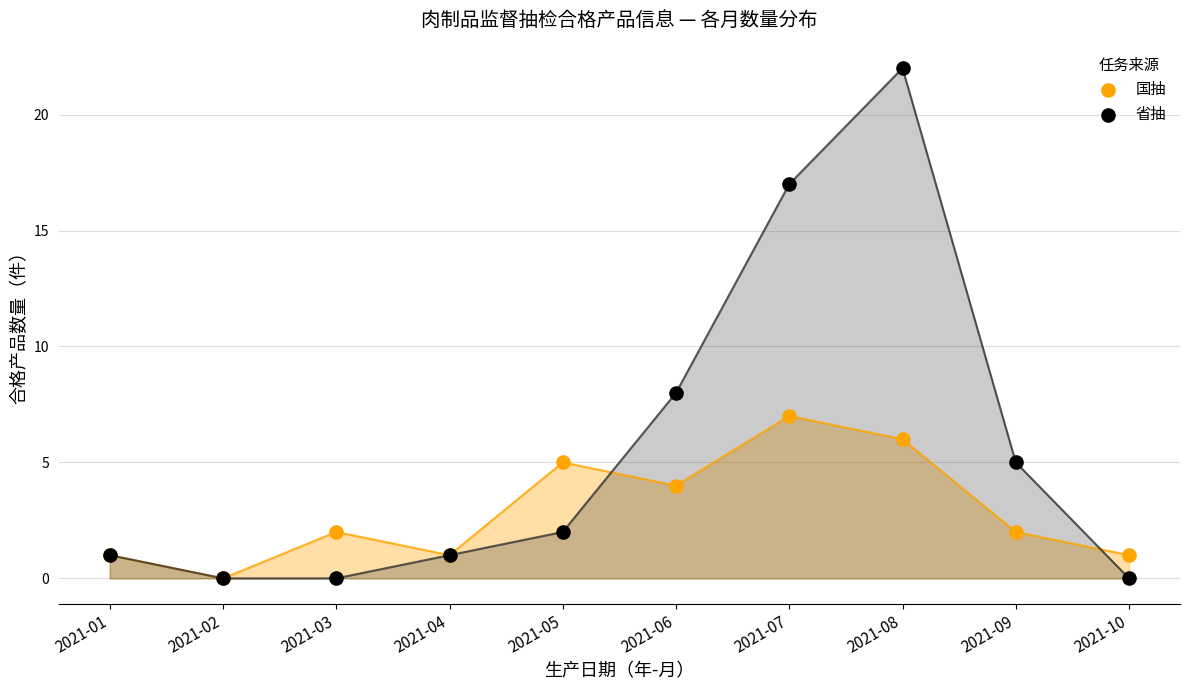

Across all series, what Y value is closest to 11?

8